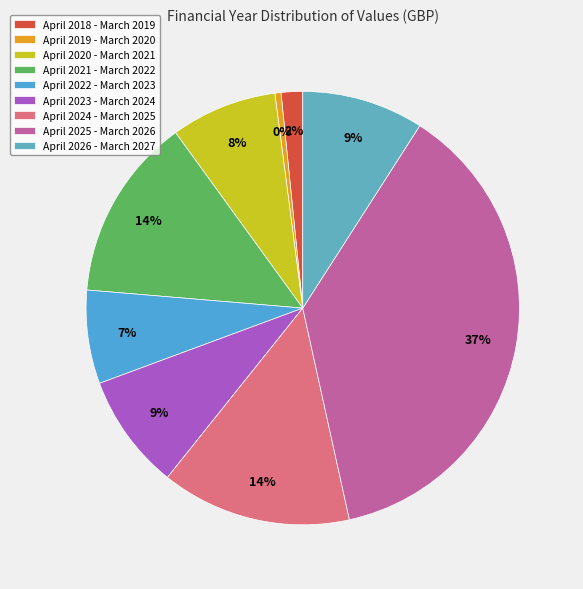

Is it true that April 2020 - March 2021 is 3% of the pie?

False